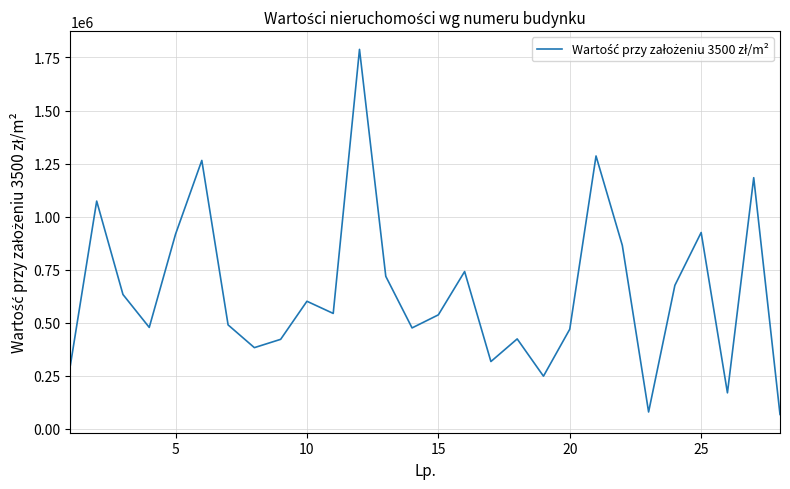

What is the minimum value shown in the chart?

66920